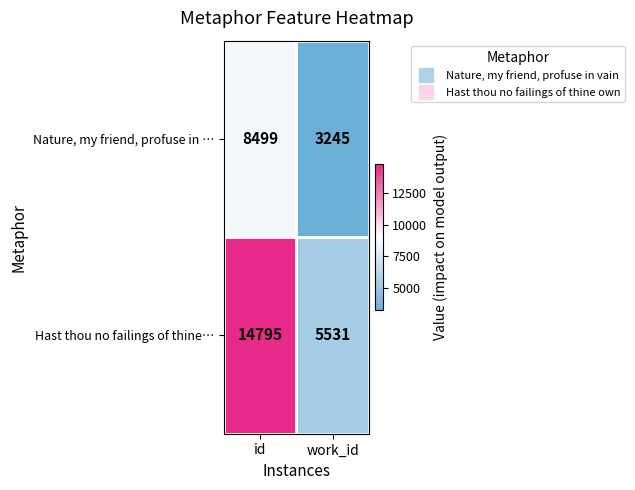

What is the average value of the Hast thou no failings of thine… series?

10163